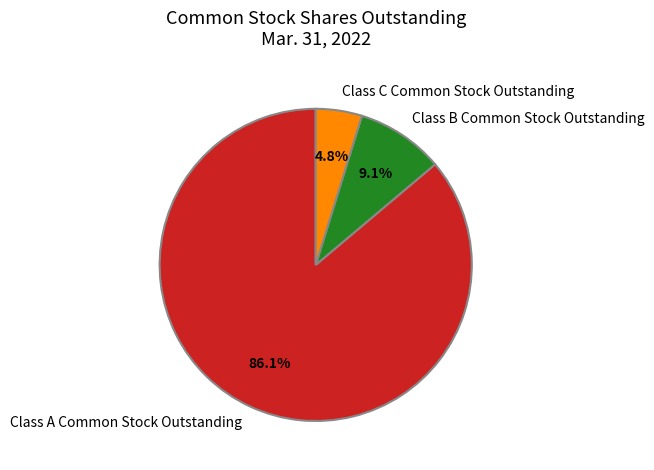

To the nearest percent, what is the difference between the Class C Common Stock Outstanding and Class B Common Stock Outstanding slice percentages?

4%